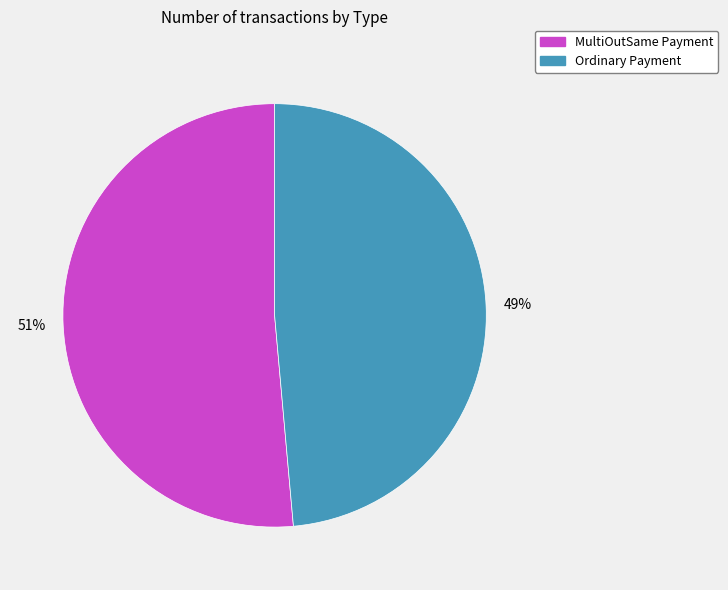

Count the number of slices in the pie.

2